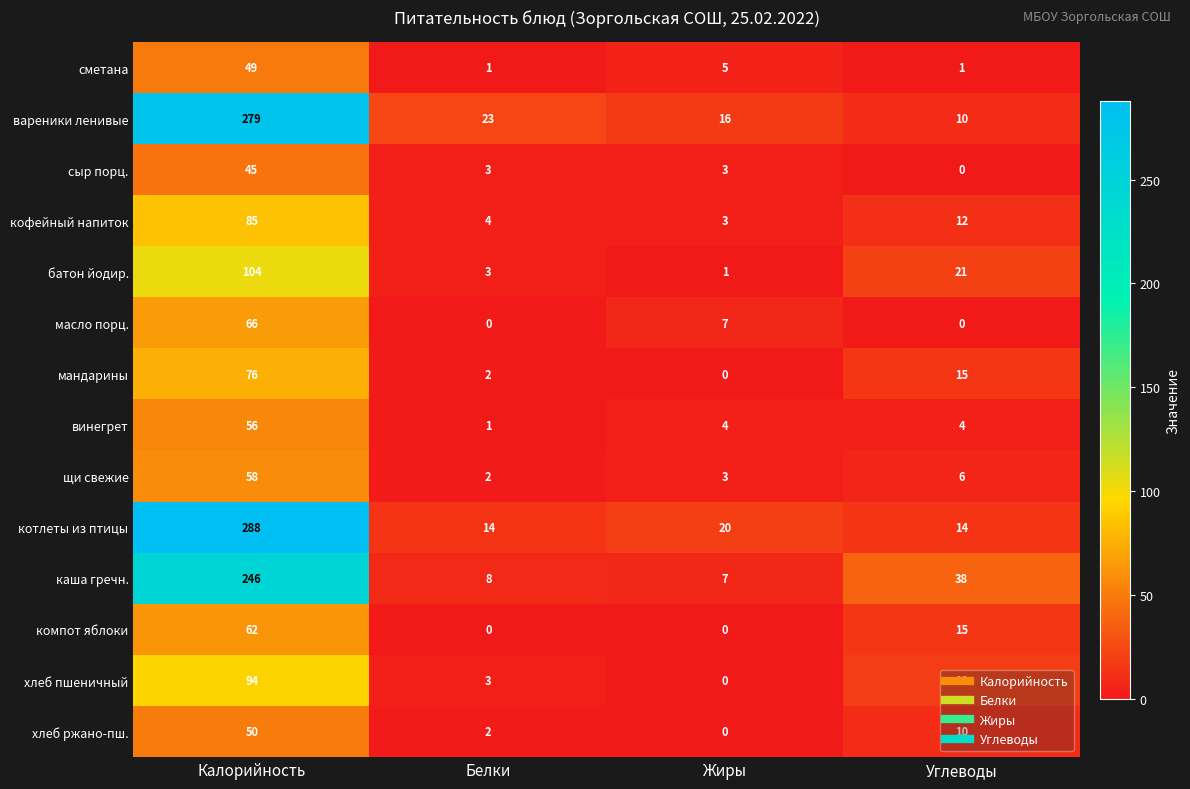

Which series changed the most between Калорийность and Белки?

котлеты из птицы